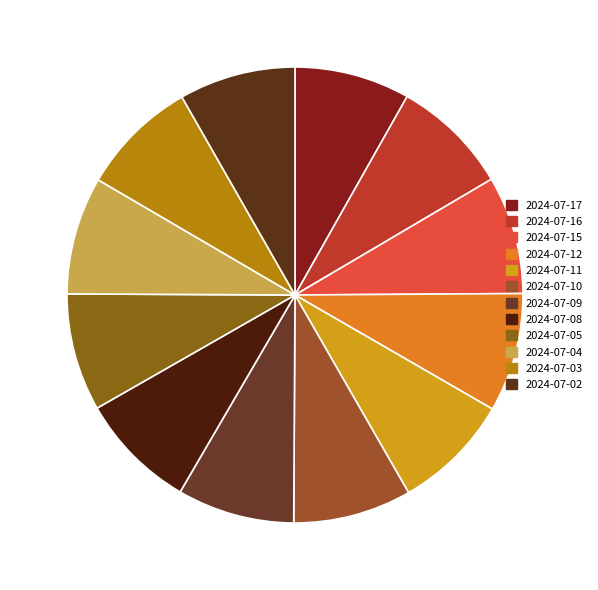

Count the number of slices in the pie.

12